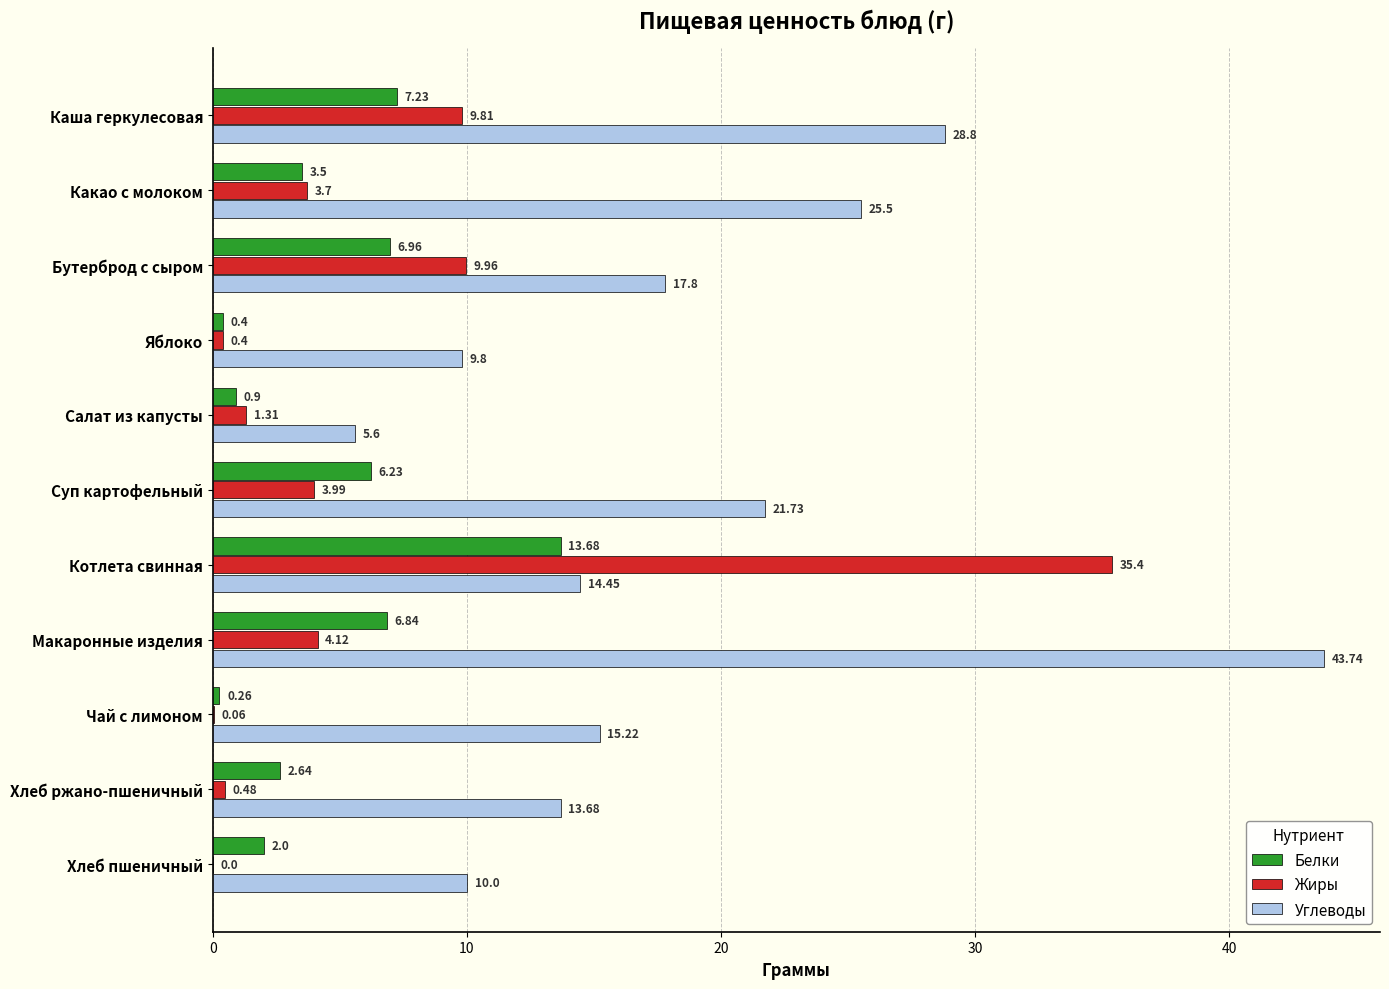

Between Каша геркулесовая and Какао с молоком, which series saw the biggest shift?

Жиры